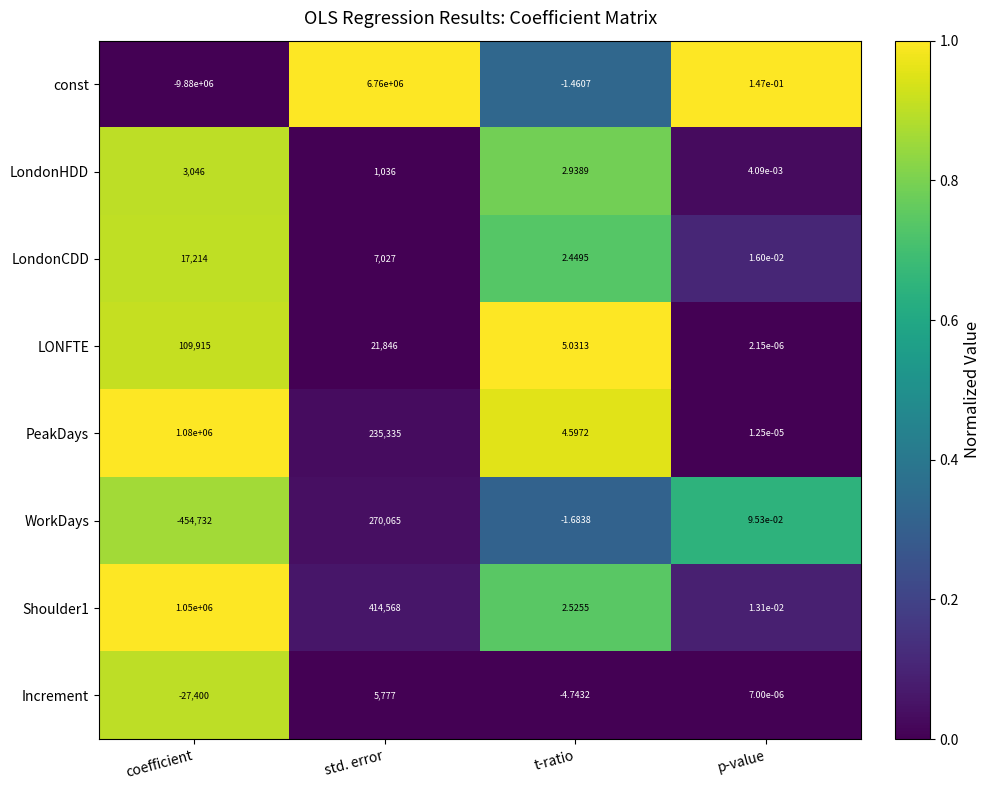

Between std. error and t-ratio, which series saw the biggest shift?

const